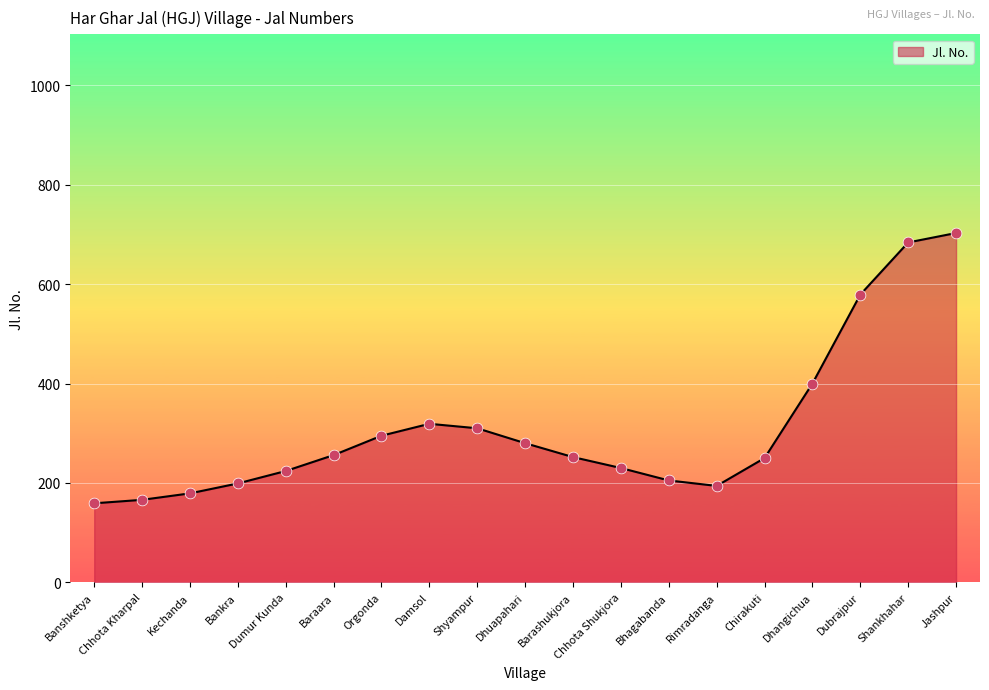

What is the change in value from Orgonda to Shankhahar?

+389